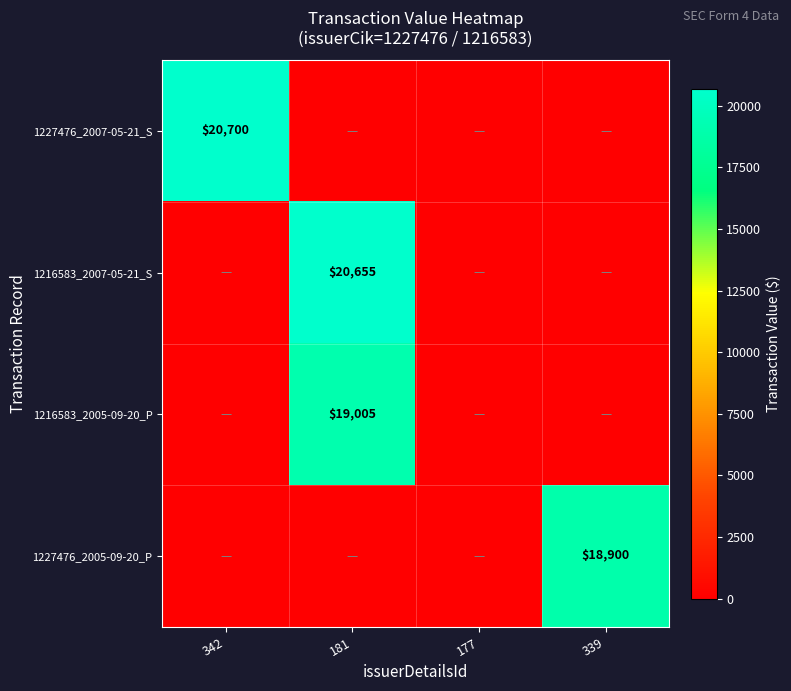

True or false: 1216583_2005-09-20_P has a value of 19005 at 181.

True